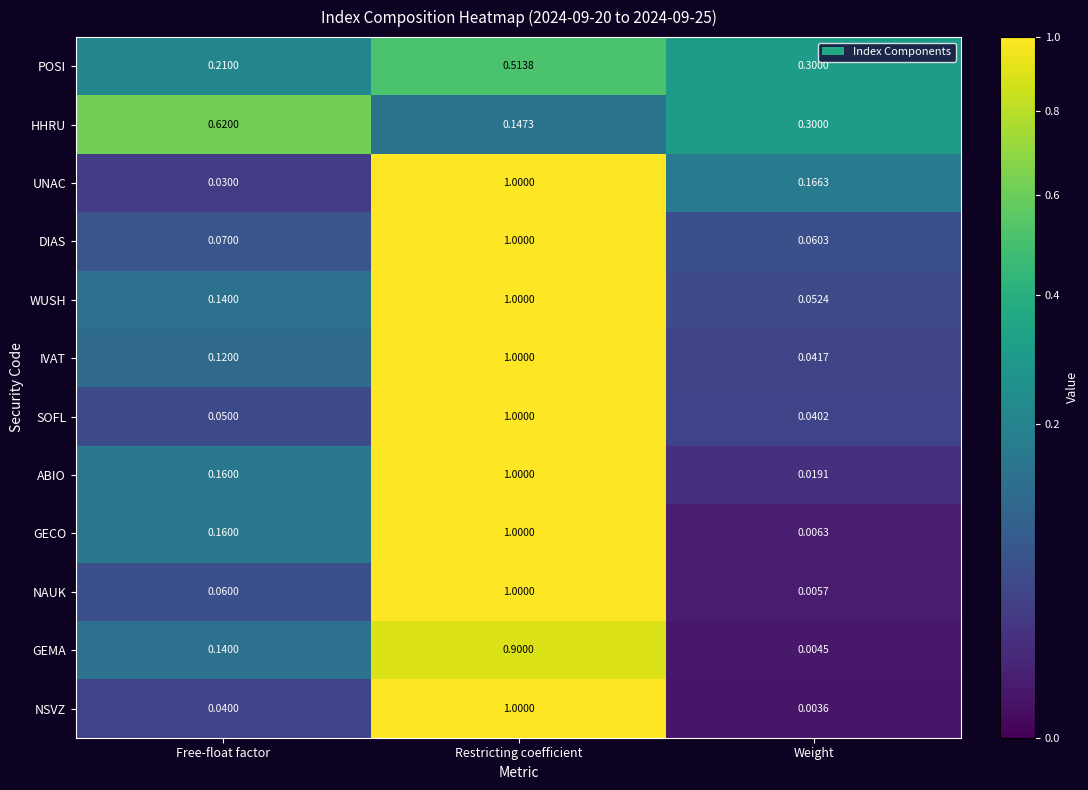

Which series has the largest total across all categories?

UNAC